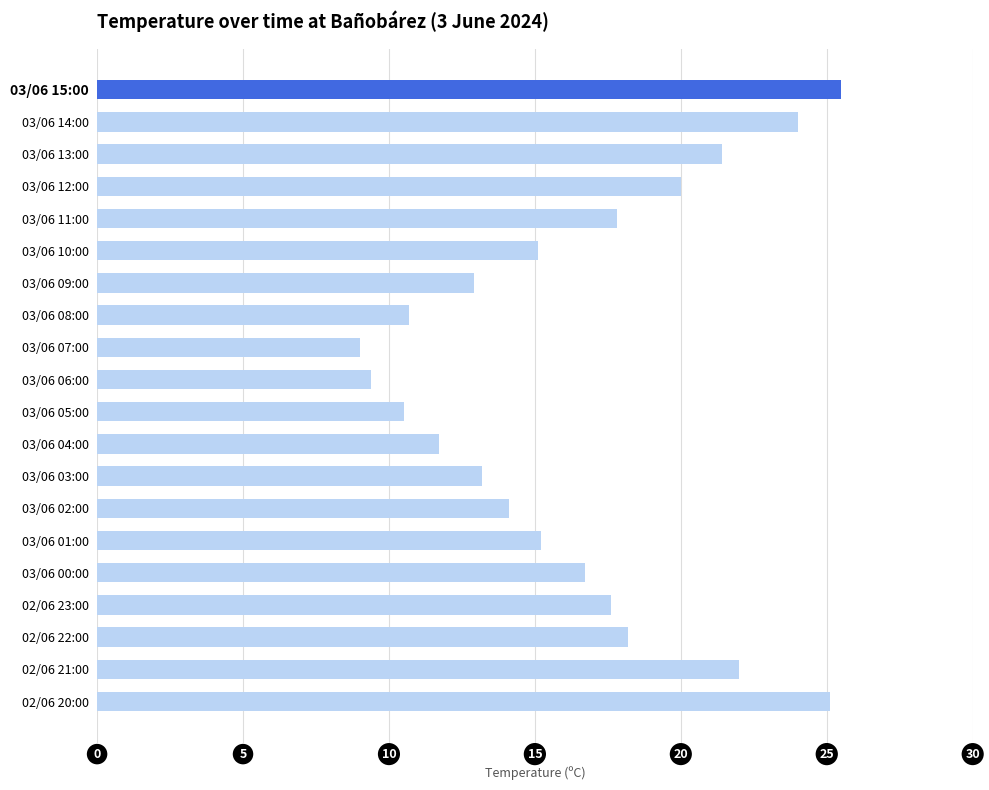

Are the bars grouped side by side (vs. stacked)?

No